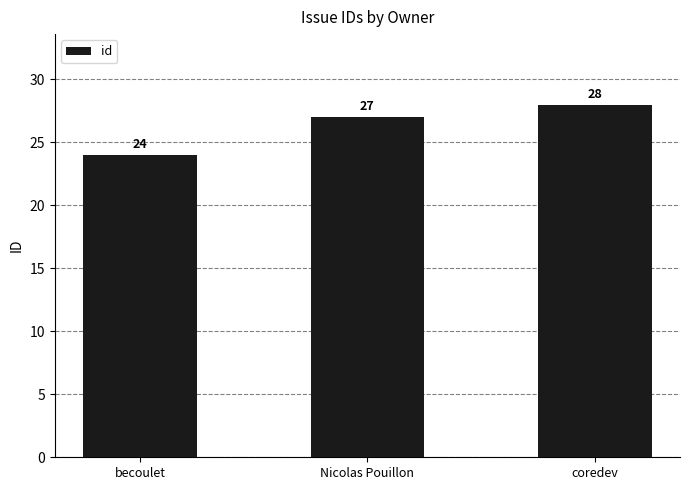

What is the value of the 1st bar from the left?

24